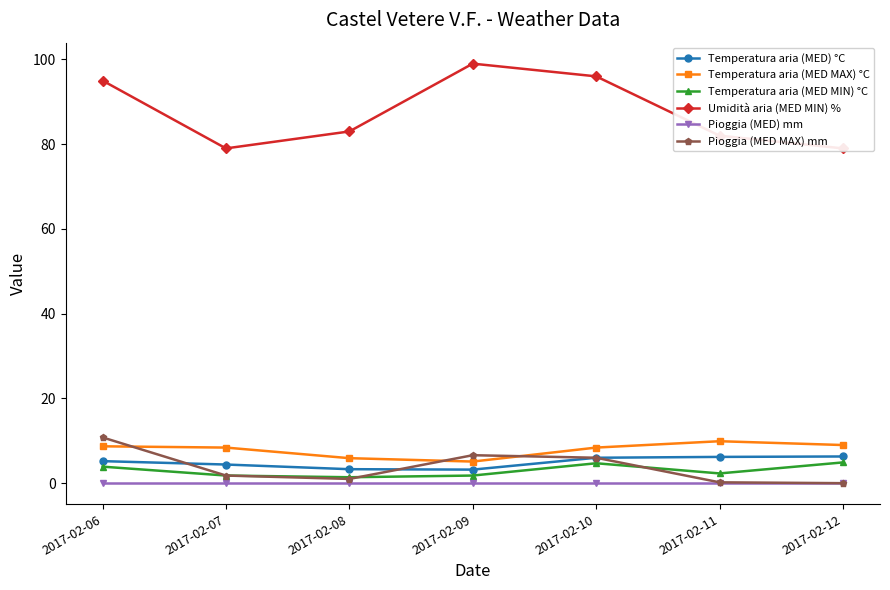

Reading left to right, what are all the values shown in this chart?

Temperatura aria (MED) °C: 2017-02-06=5.2	2017-02-07=4.4	2017-02-08=3.3	2017-02-09=3.2	2017-02-10=6.0	2017-02-11=6.2	2017-02-12=6.3
Temperatura aria (MED MAX) °C: 2017-02-06=8.7	2017-02-07=8.4	2017-02-08=5.9	2017-02-09=5.1	2017-02-10=8.4	2017-02-11=9.9	2017-02-12=9.0
Temperatura aria (MED MIN) °C: 2017-02-06=3.9	2017-02-07=1.8	2017-02-08=1.4	2017-02-09=1.8	2017-02-10=4.7	2017-02-11=2.3	2017-02-12=4.9
Umidità aria (MED MIN) %: 2017-02-06=95.0	2017-02-07=79.0	2017-02-08=83.0	2017-02-09=99.0	2017-02-10=96.0	2017-02-11=82.0	2017-02-12=79.0
Pioggia (MED) mm: 2017-02-06=0.0	2017-02-07=0.0	2017-02-08=0.0	2017-02-09=0.0	2017-02-10=0.0	2017-02-11=0.0	2017-02-12=0.0
Pioggia (MED MAX) mm: 2017-02-06=10.8	2017-02-07=1.8	2017-02-08=1.0	2017-02-09=6.6	2017-02-10=6.0	2017-02-11=0.2	2017-02-12=0.0